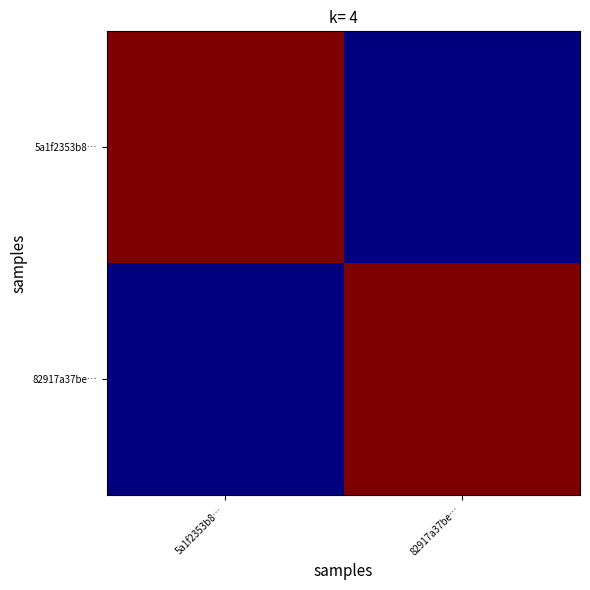

Reading left to right, transcribe all the data shown in this chart.

5a1f2353b8…: 5a1f2353b8…=4	82917a37be…=2
82917a37be…: 5a1f2353b8…=2	82917a37be…=4